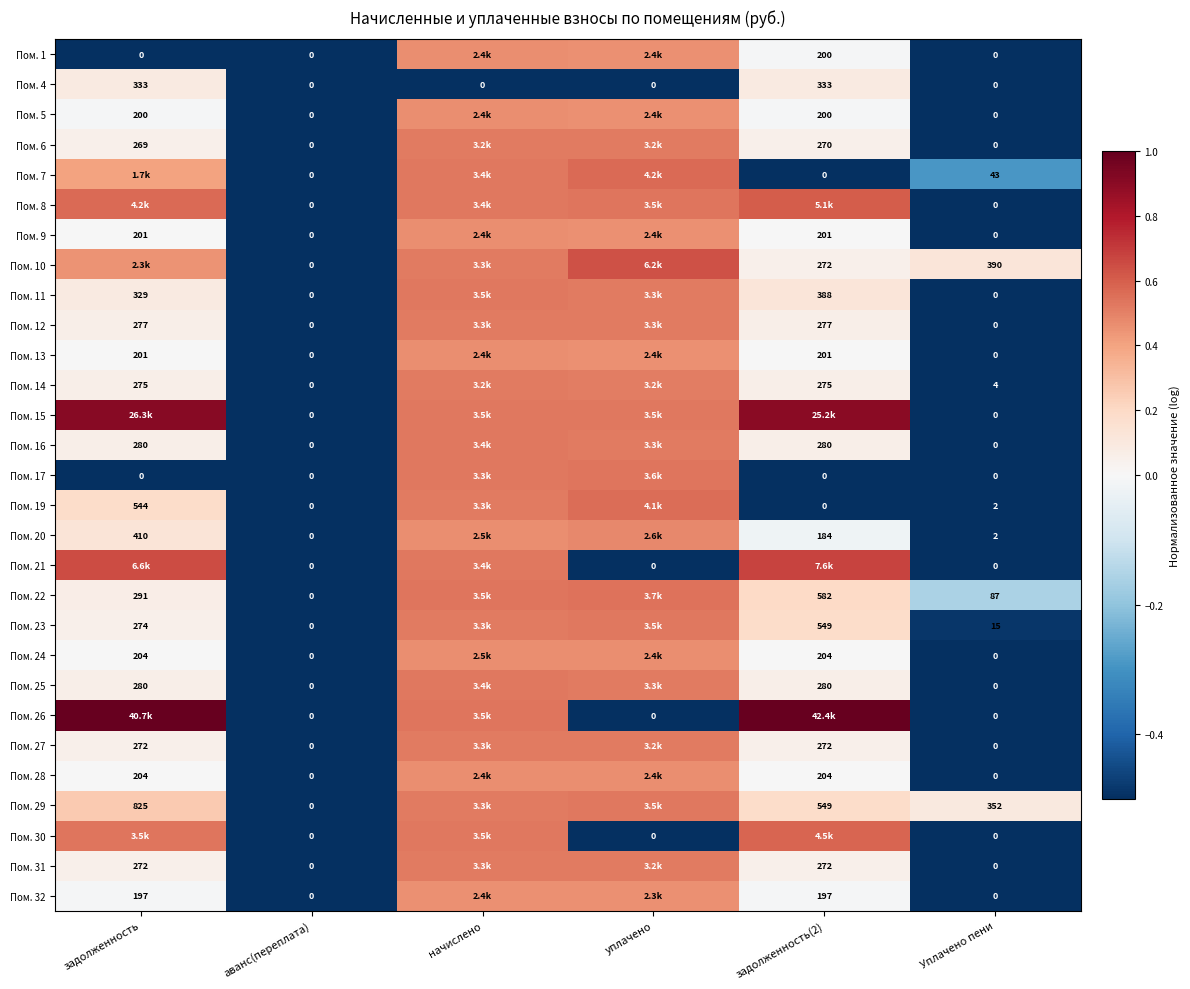

How many data points does each series have?

6